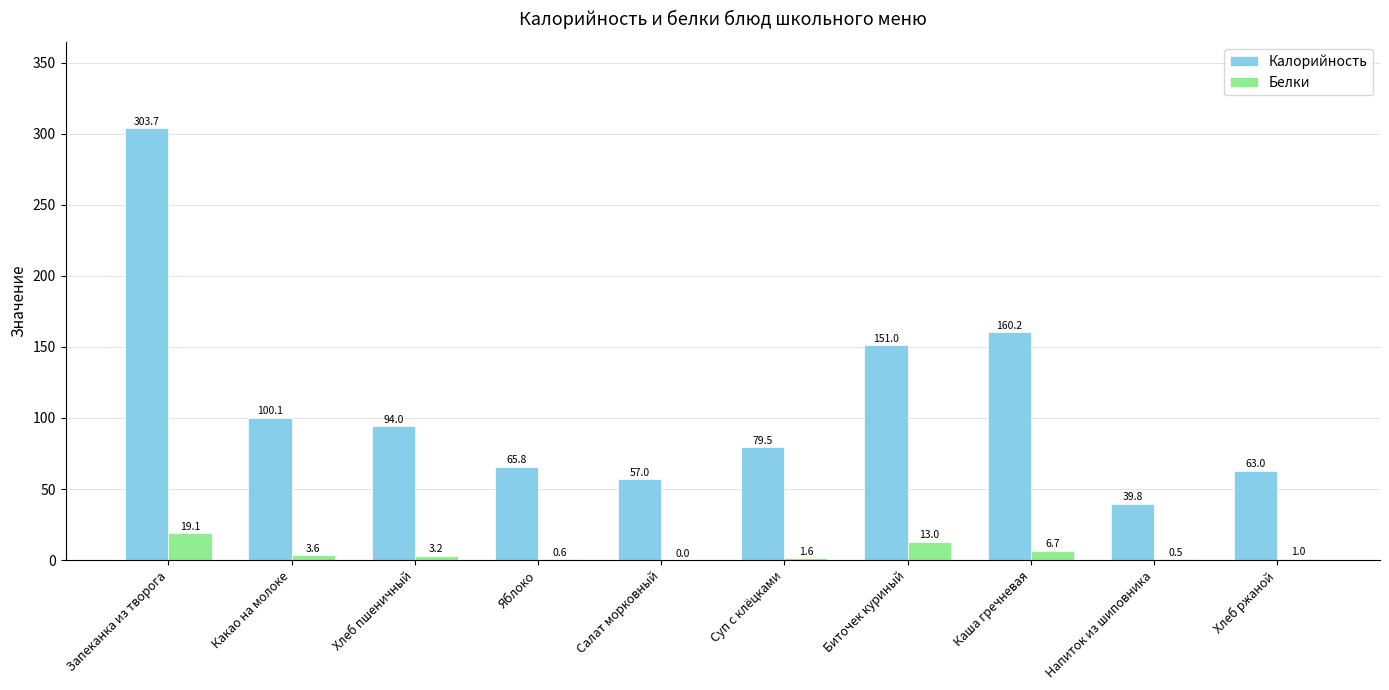

True or false: Белки has a value of 19.1 at Запеканка из творога.

True